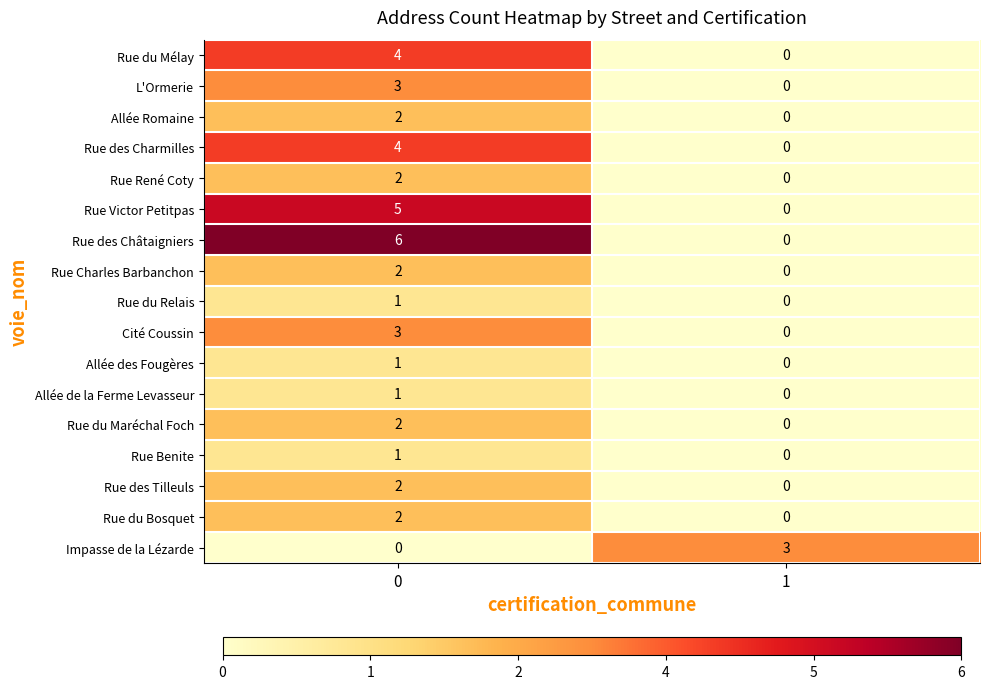

True or false: Rue René Coty has a value of 3 at 0.

False